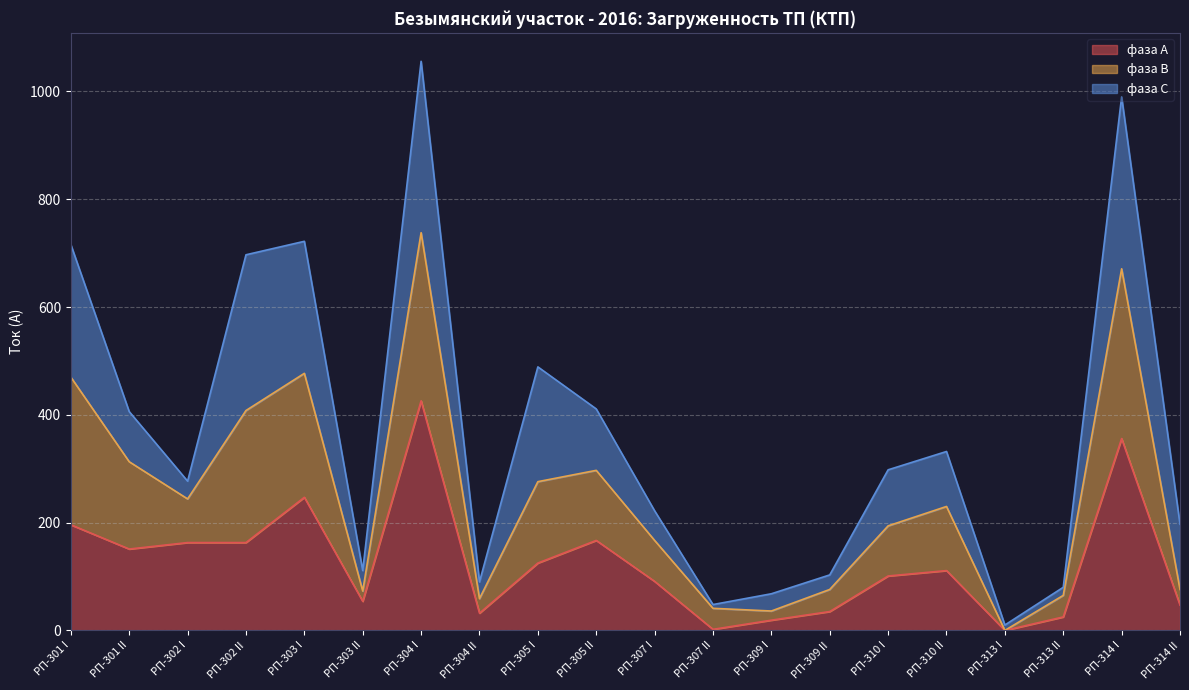

The фаза А series shows 349 at РП-301 I. True or false?

False